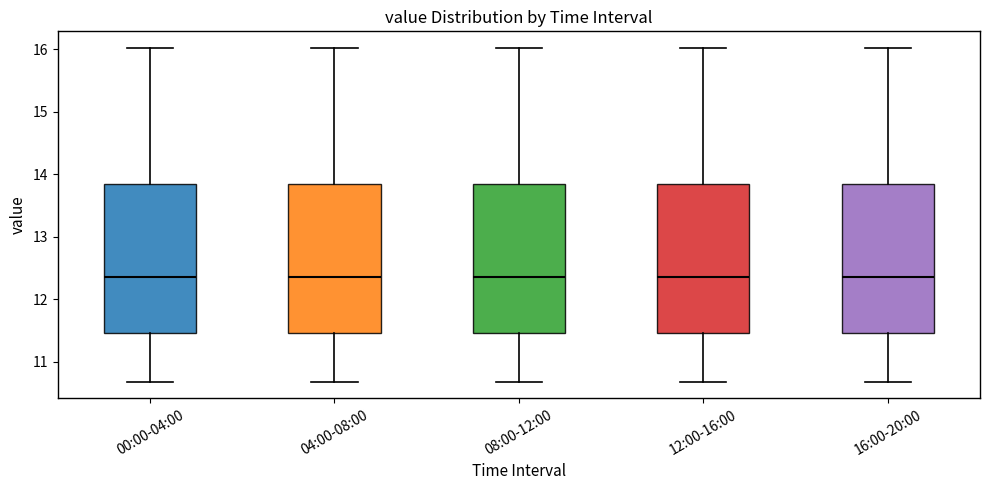

Reading left to right, read every box against the y-axis: the position of its median line, the range the box covers, and the ends of its whiskers. The values are not printed on the chart, so give them approximately, as read against the axis.

00:00-04:00: median 12.4, box 11.5 to 13.9, whiskers 10.7 to 16.0
04:00-08:00: median 12.4, box 11.5 to 13.9, whiskers 10.7 to 16.0
08:00-12:00: median 12.4, box 11.5 to 13.9, whiskers 10.7 to 16.0
12:00-16:00: median 12.4, box 11.5 to 13.9, whiskers 10.7 to 16.0
16:00-20:00: median 12.4, box 11.5 to 13.9, whiskers 10.7 to 16.0